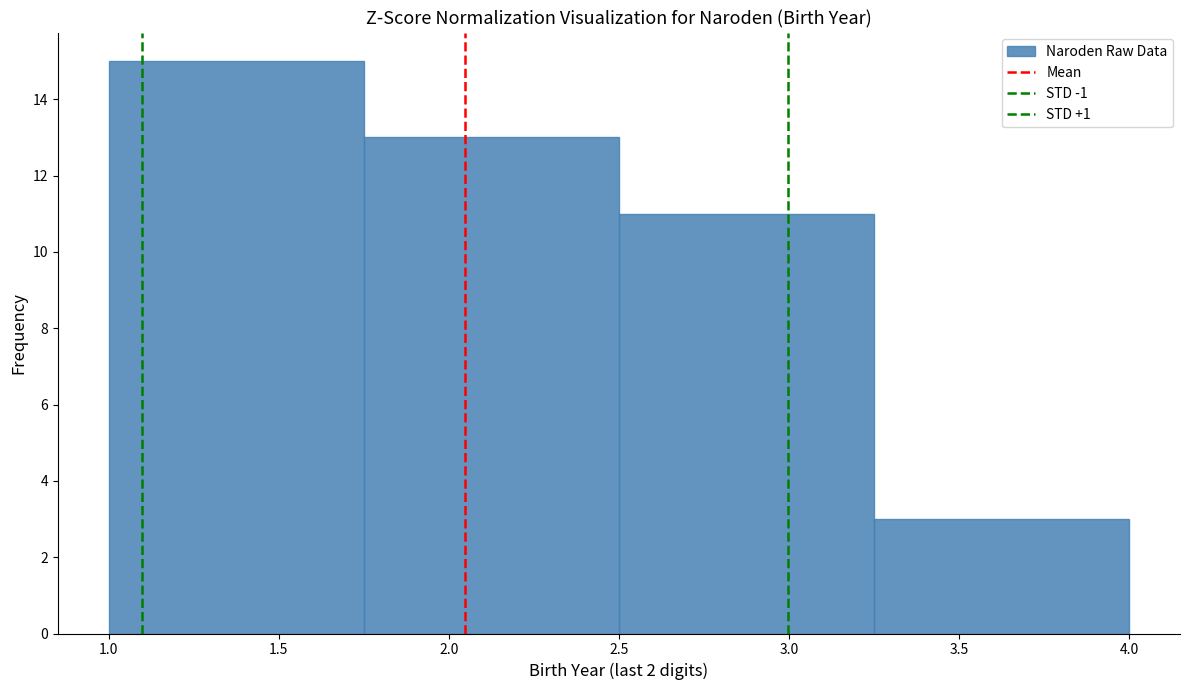

Reading left to right, list every bar in this chart as the range it spans on the x-axis followed by its height. The values are not printed on the chart, so give them approximately, as read against the axis.

1.00 to 1.75: 15
1.75 to 2.50: 13
2.50 to 3.25: 11
3.25 to 4.00: 3